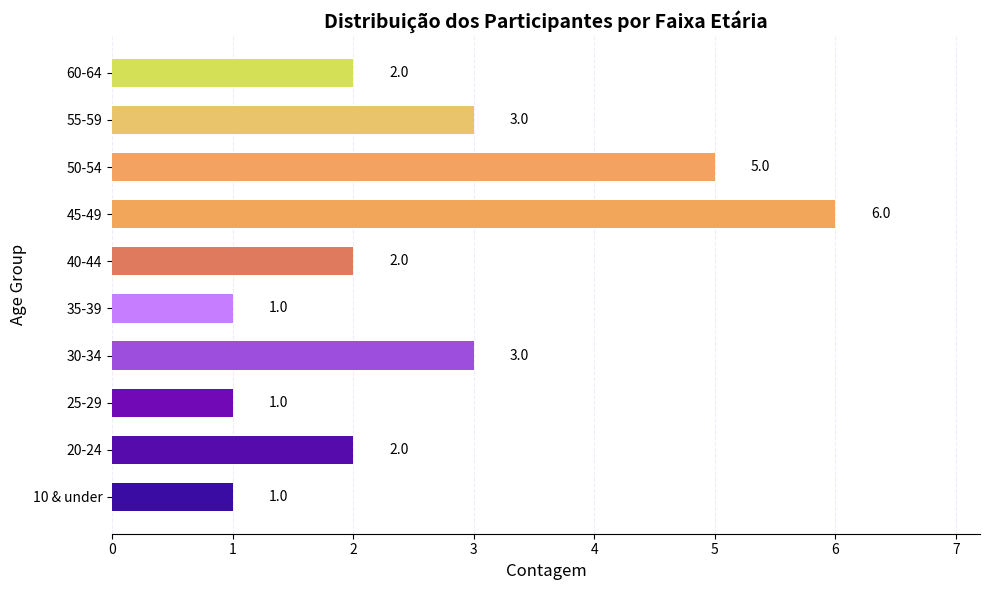

What is the ratio of the value at 30-34 to the value at 10 & under?

3.0